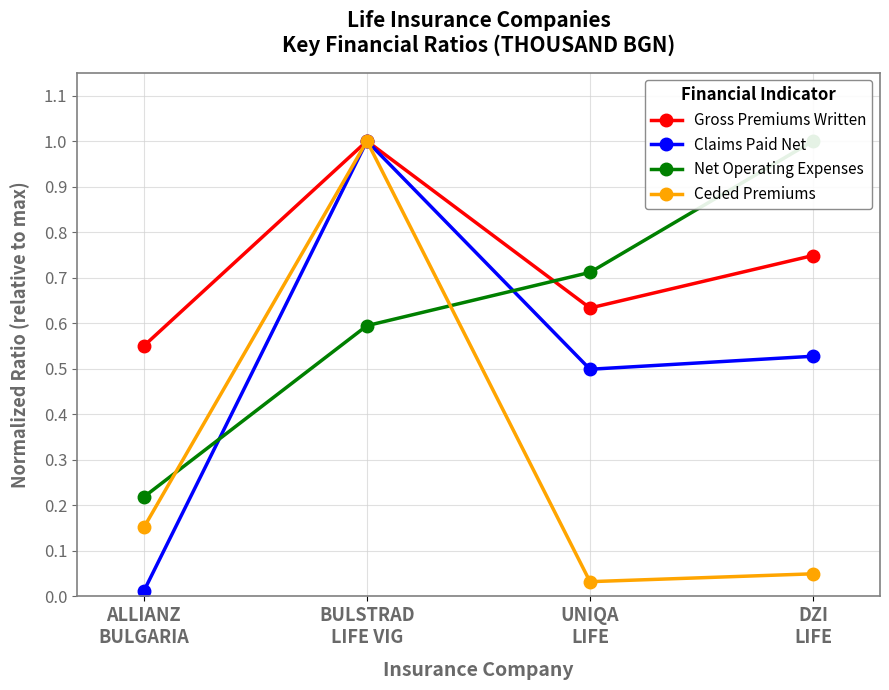

At which label is Claims Paid Net closest to 0?

ALLIANZ
BULGARIA